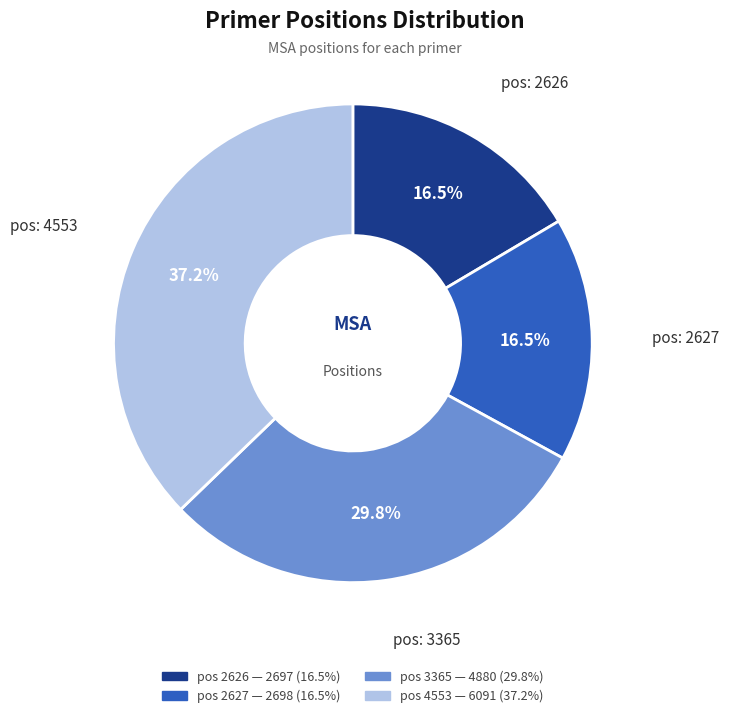

Count the number of slices in the pie.

4